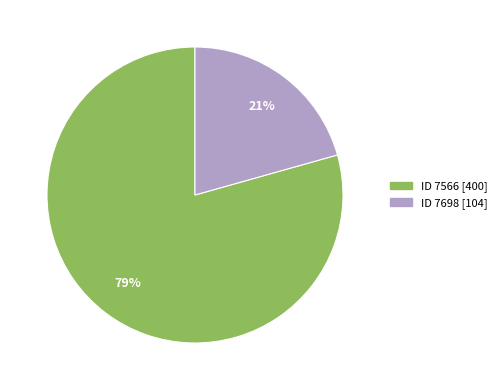

To the nearest percent, what is the average slice percentage?

50%